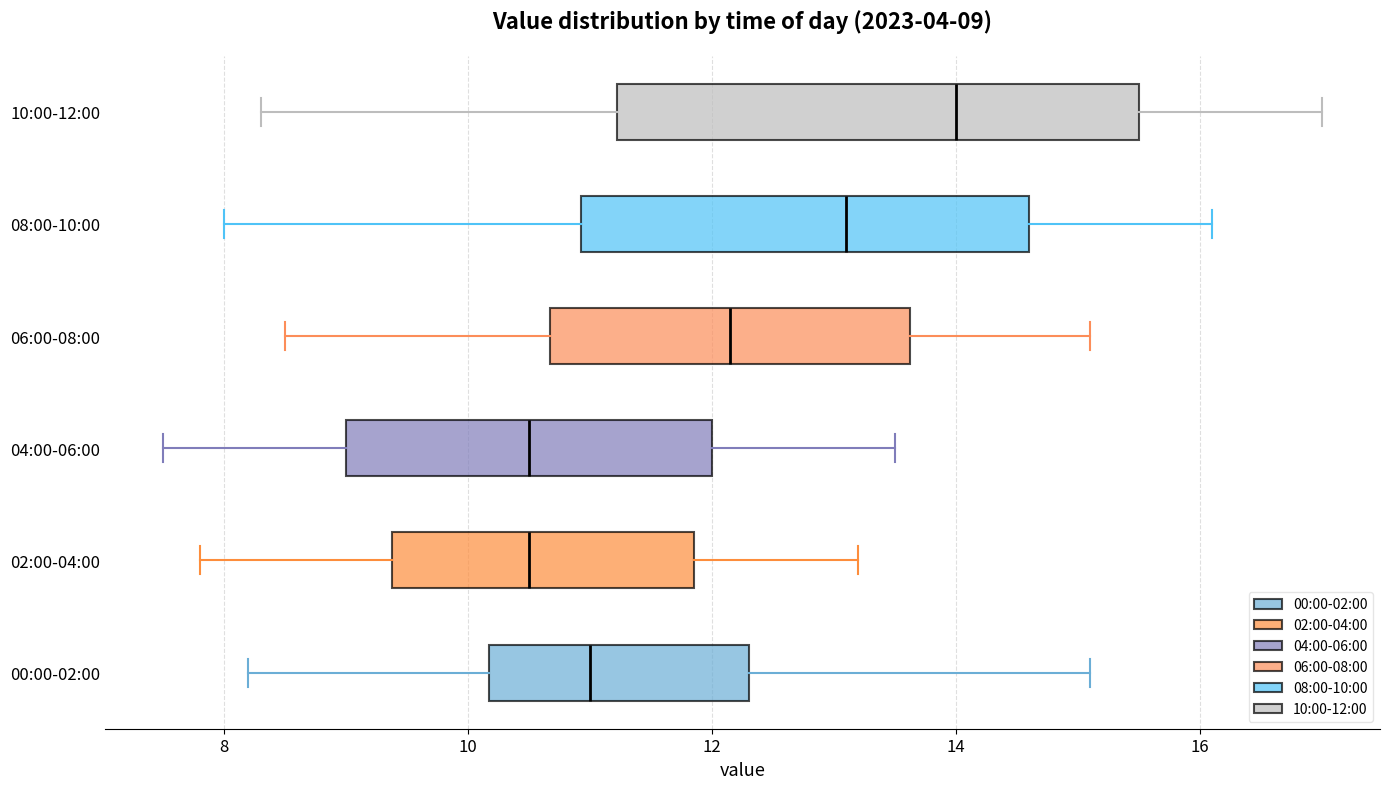

Which box's median line is the furthest to the right?

10:00-12:00